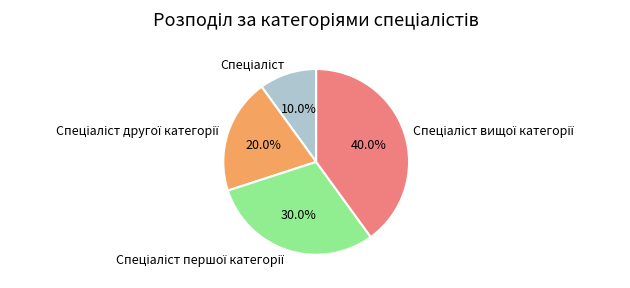

To the nearest percent, what is the average slice percentage?

25%